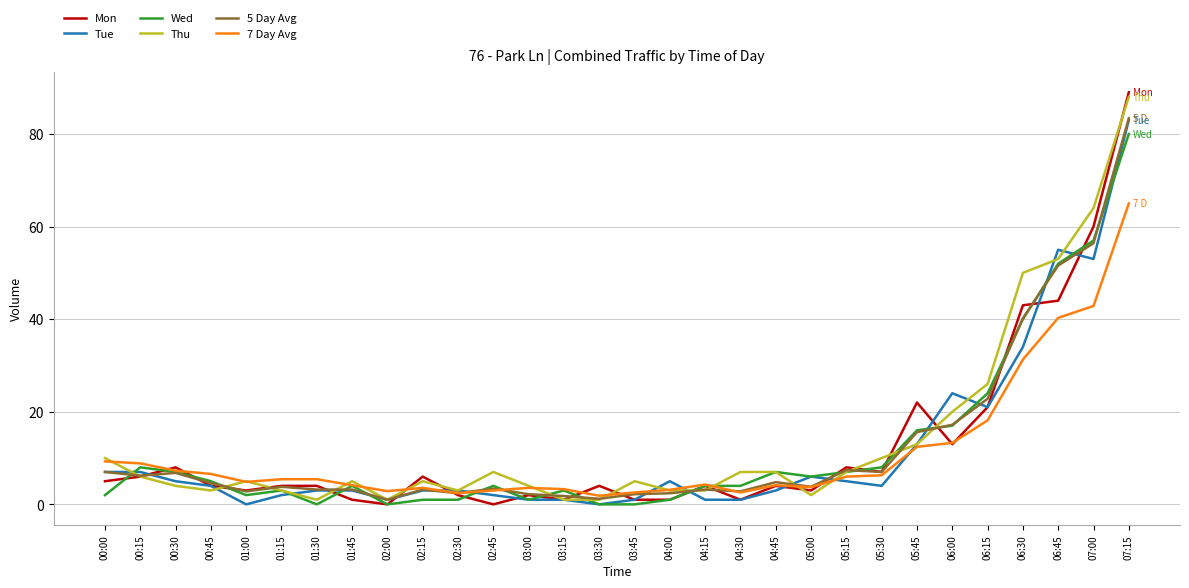

What is the greatest value displayed?

89.0